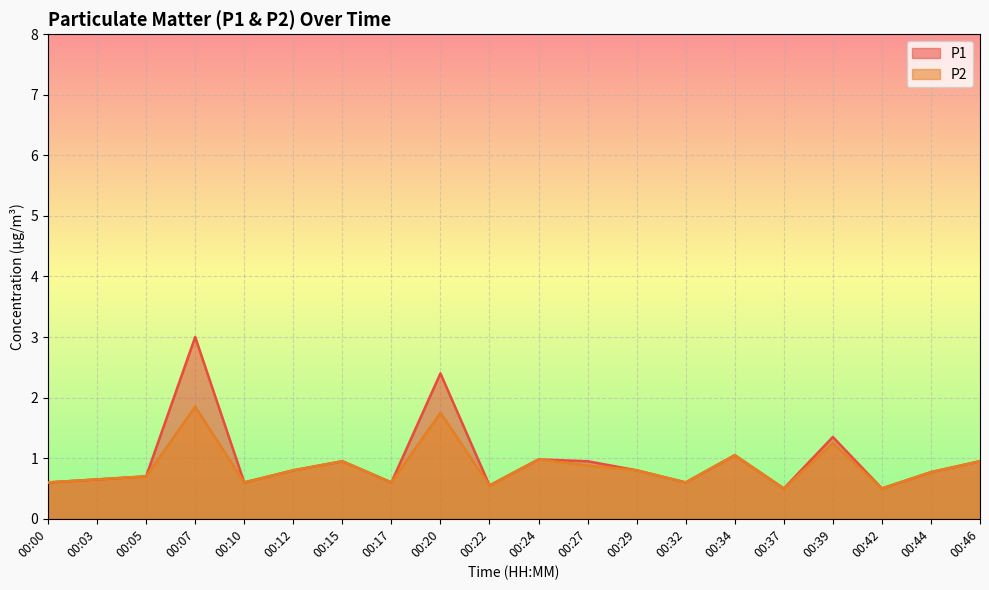

Is the value of P2 at 00:17 greater than the value of P1 at 00:12?

No